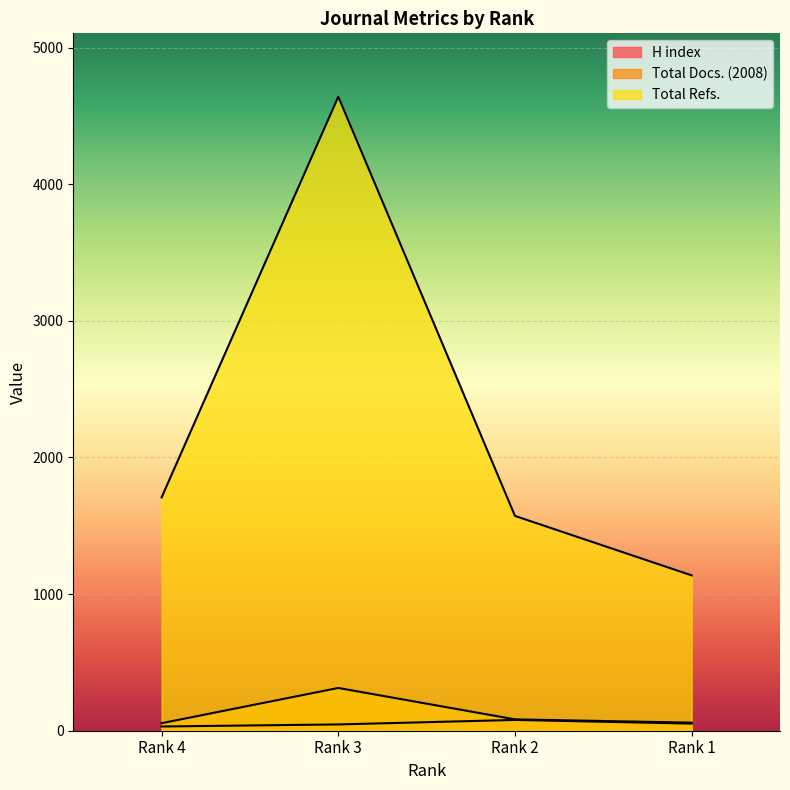

What is the smallest value displayed?

31